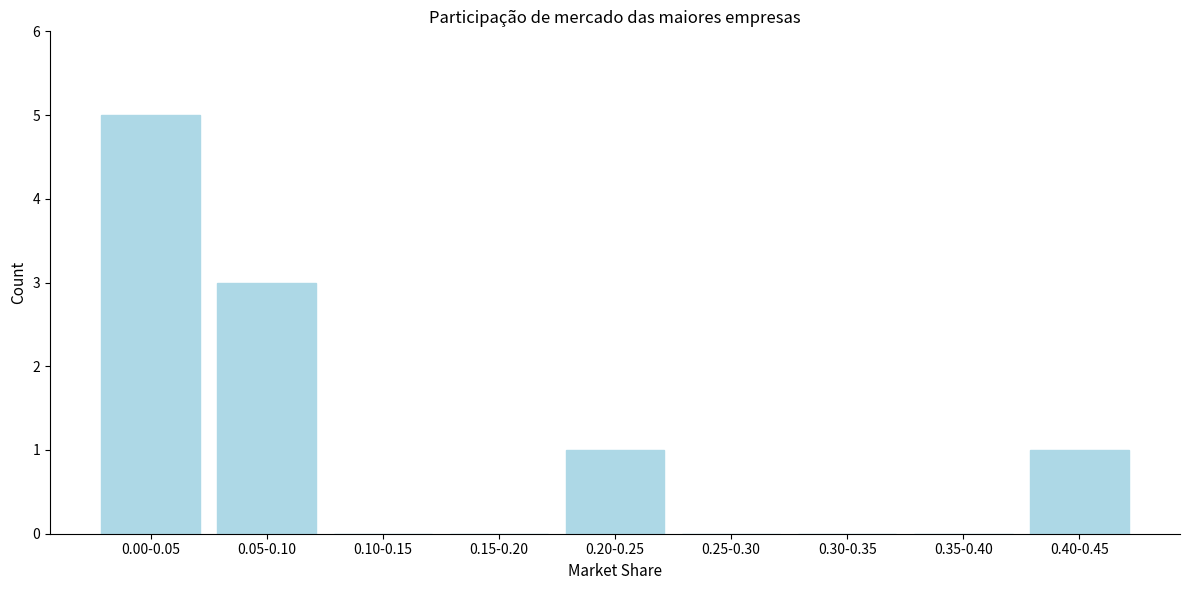

Reading left to right, transcribe all the data shown in this chart.

0.00-0.05=5	0.05-0.10=3	0.10-0.15=0	0.15-0.20=0	0.20-0.25=1	0.25-0.30=0	0.30-0.35=0	0.35-0.40=0	0.40-0.45=1